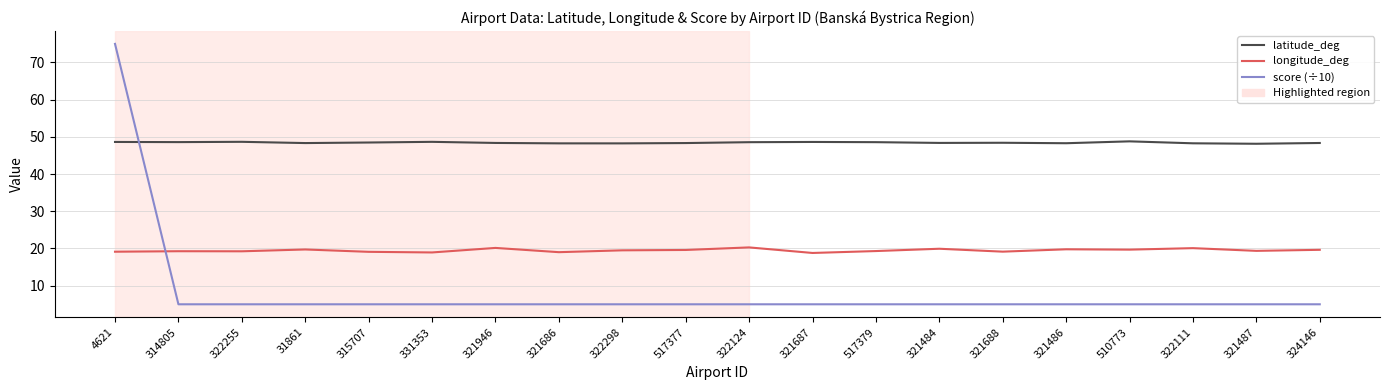

Between which two adjacent categories do longitude_deg and score (÷10) first intersect?

4621 and 314805